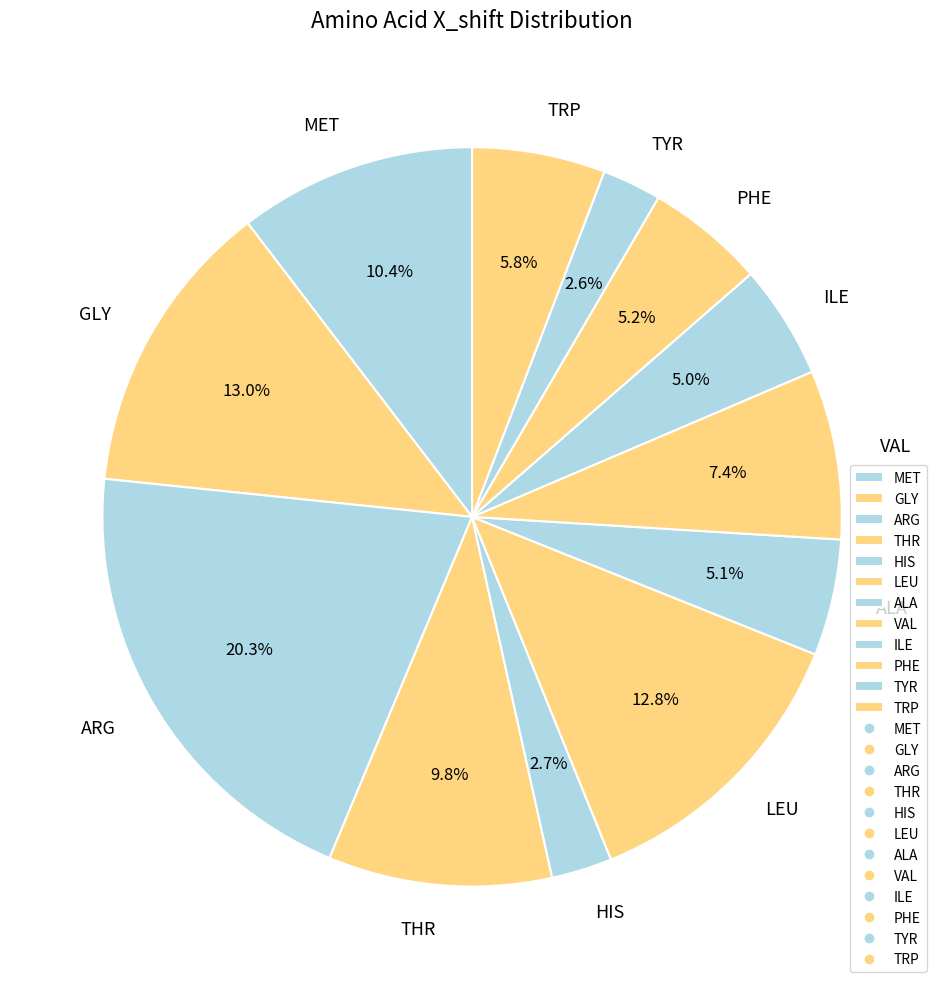

To the nearest percent, what percentage of the pie is TRP?

6%